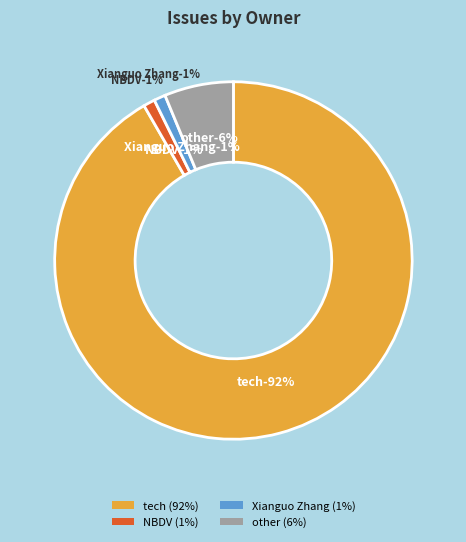

To the nearest percent, what percentage of the pie is tech?

92%